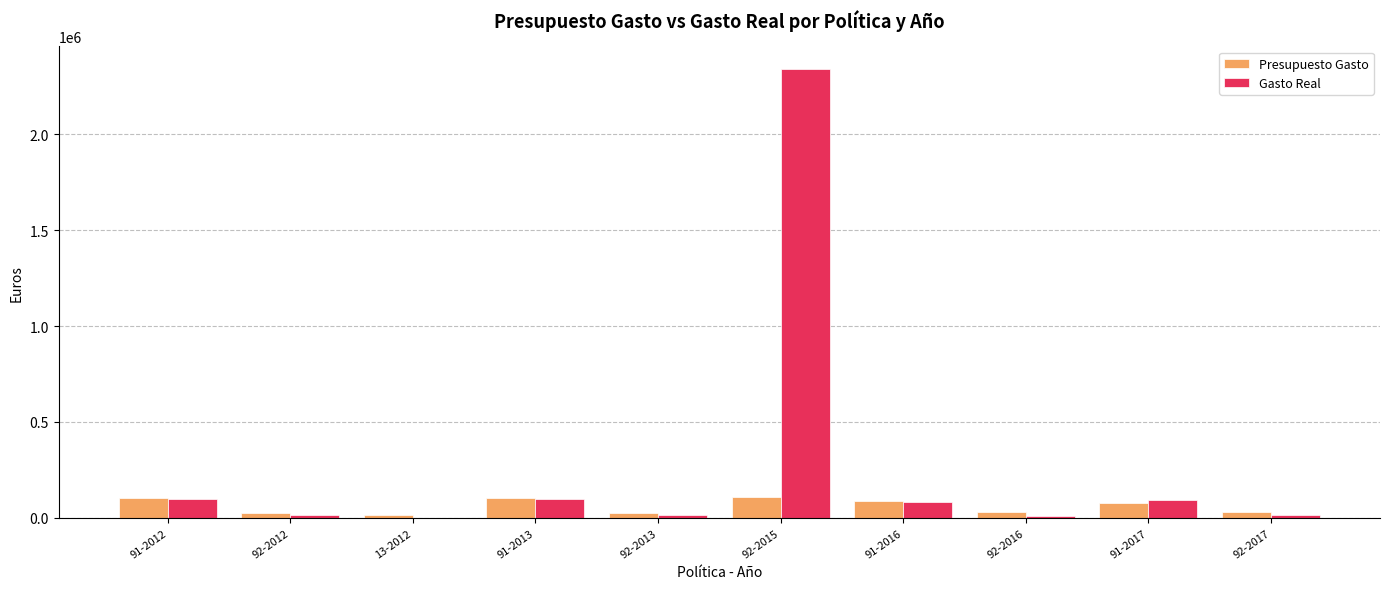

What are all the series names shown in the legend?

Presupuesto Gasto, Gasto Real